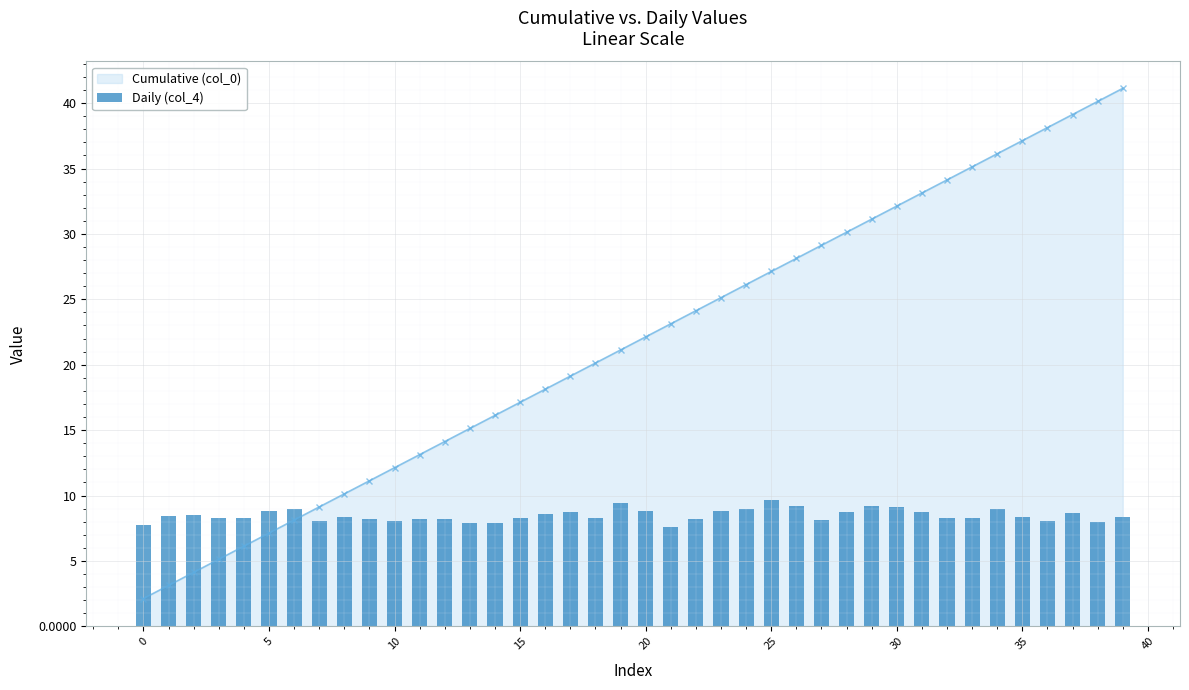

True or false: Cumulative (col_0) has more than 2 points higher than both neighbors.

False